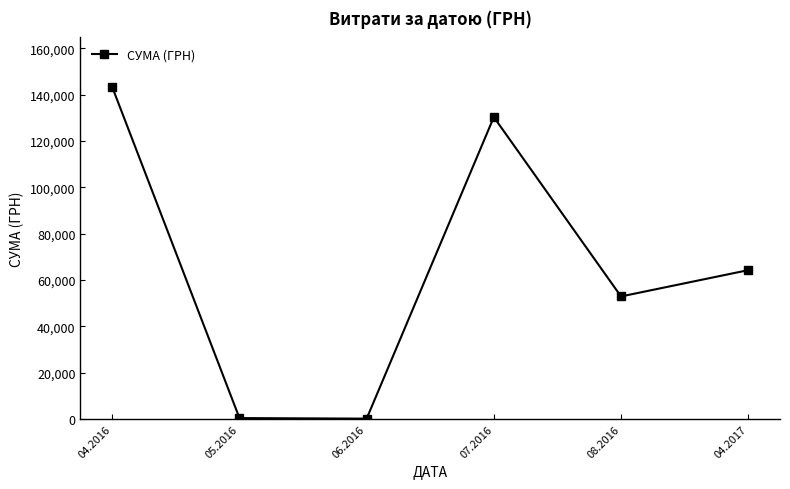

What is the label of the 3rd point from the left?

06.2016